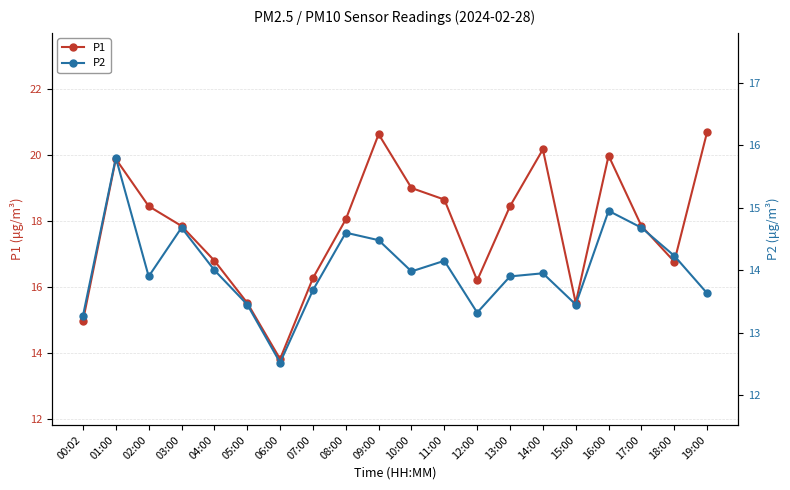

At how many categories does at least one series exceed 19?

5